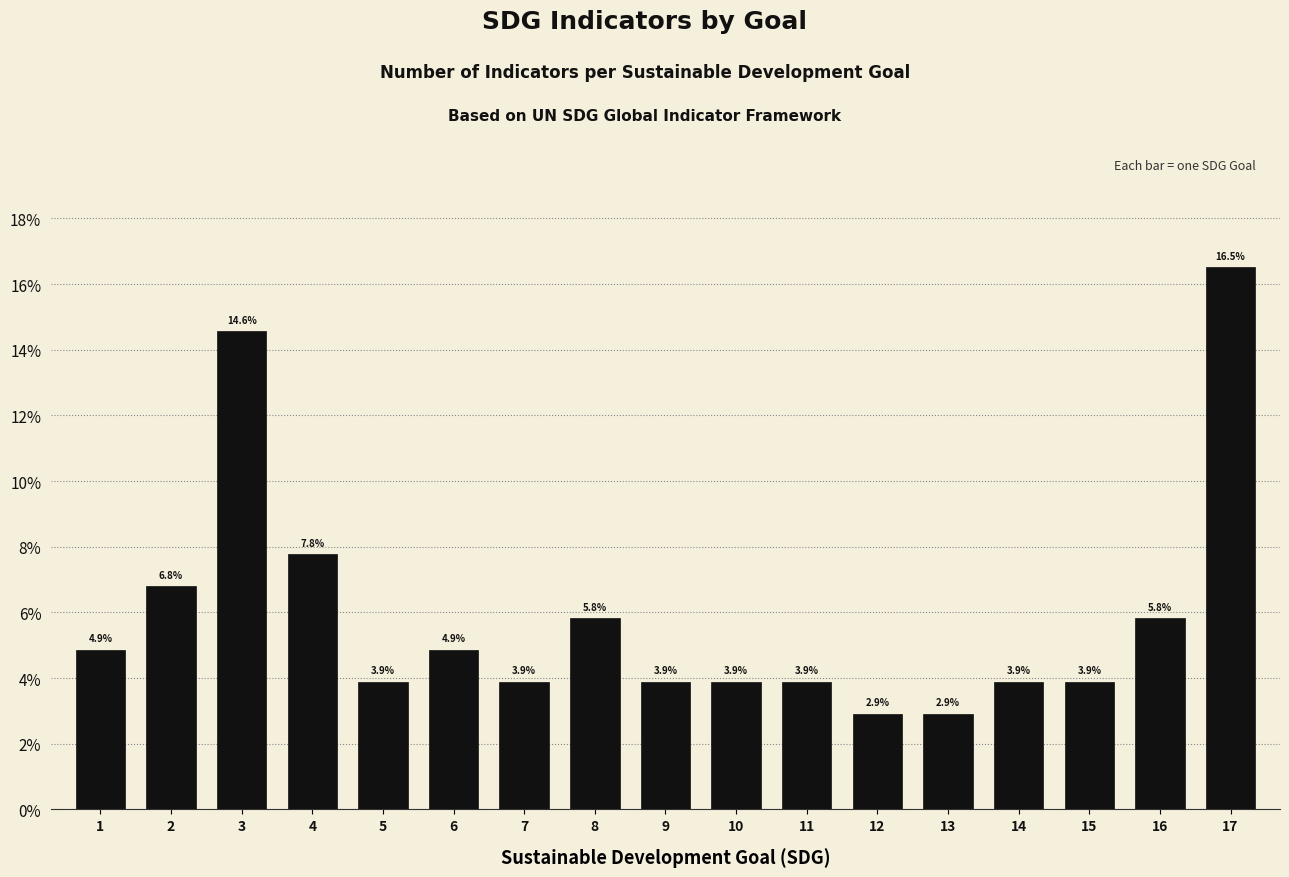

Reading left to right, extract all data points from this chart.

1=4.9	2=6.8	3=14.6	4=7.8	5=3.9	6=4.9	7=3.9	8=5.8	9=3.9	10=3.9	11=3.9	12=2.9	13=2.9	14=3.9	15=3.9	16=5.8	17=16.5